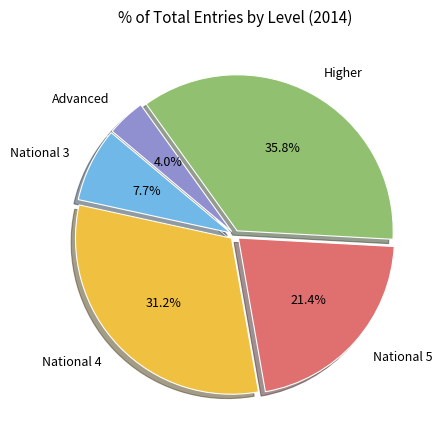

Which slice is the smallest?

Advanced